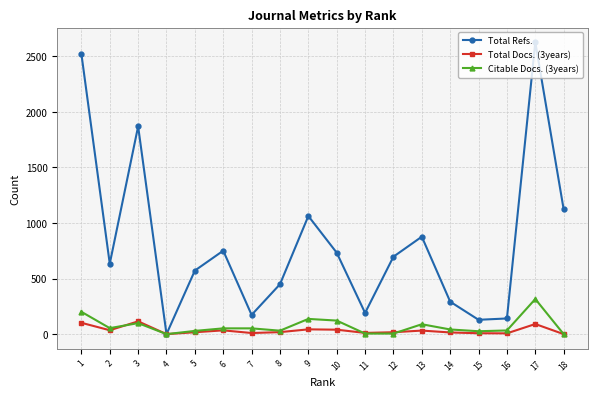

Which series has the largest total across all categories?

Total Refs.